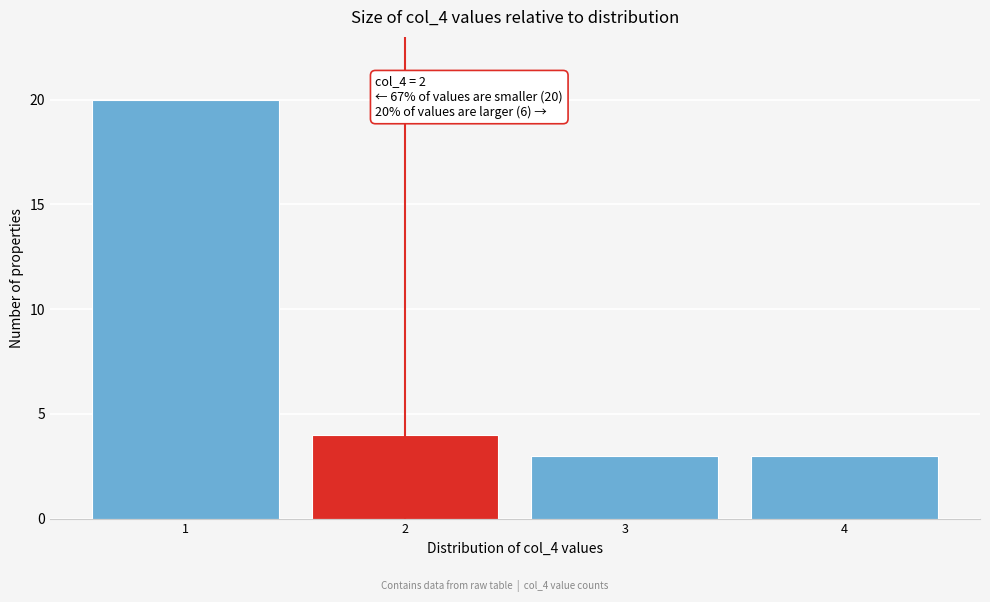

Reading left to right, transcribe all the data shown in this chart.

20	4	3	3